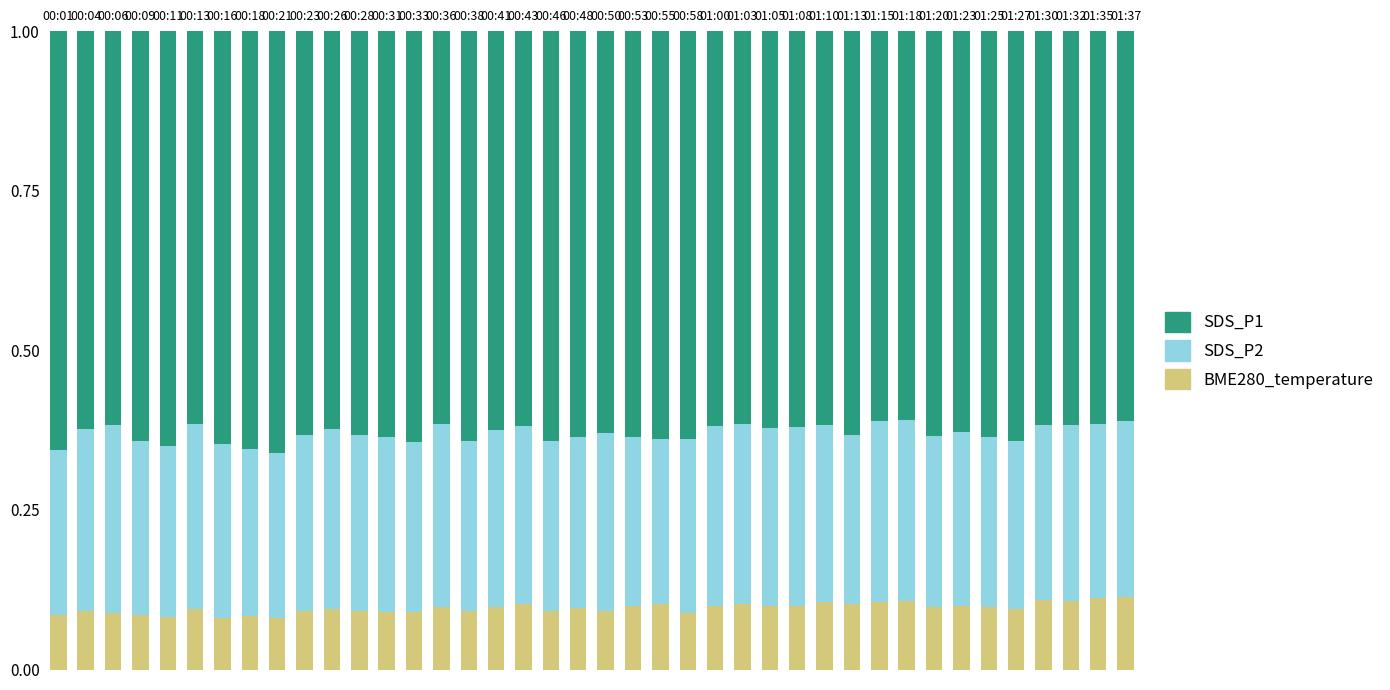

The BME280_temperature series shows 0.0 at 00:38. True or false?

False